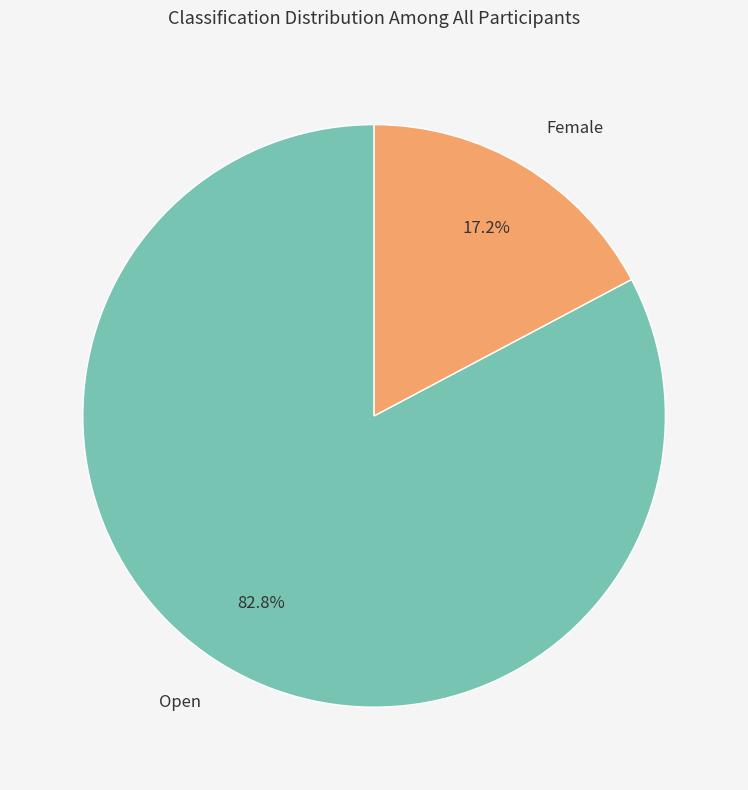

True or false: Female accounts for 30% of the total.

False